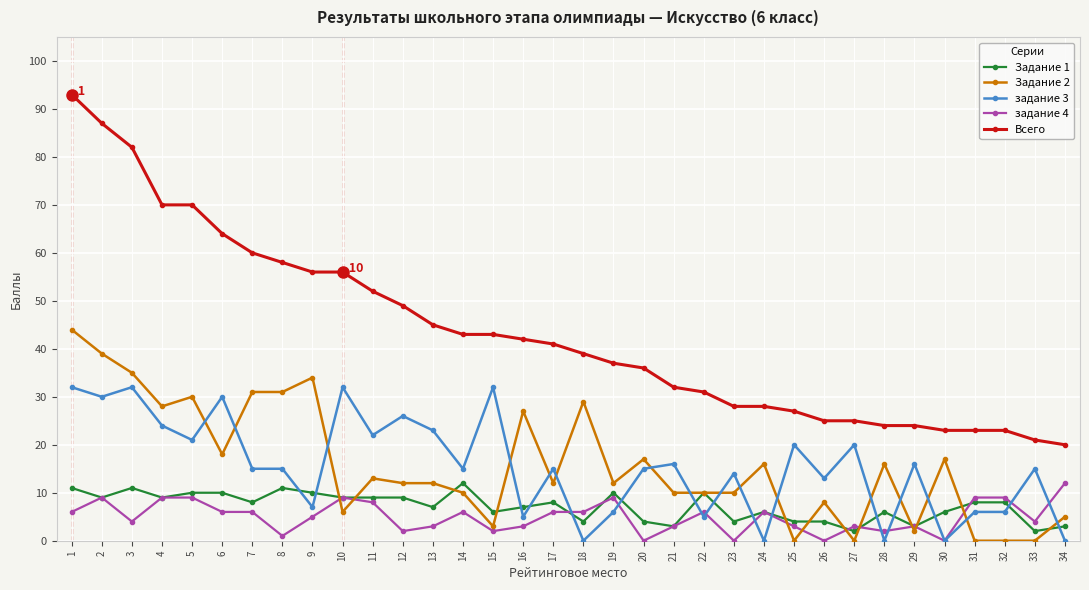

How many data points in задание 4 are less than 6?

17